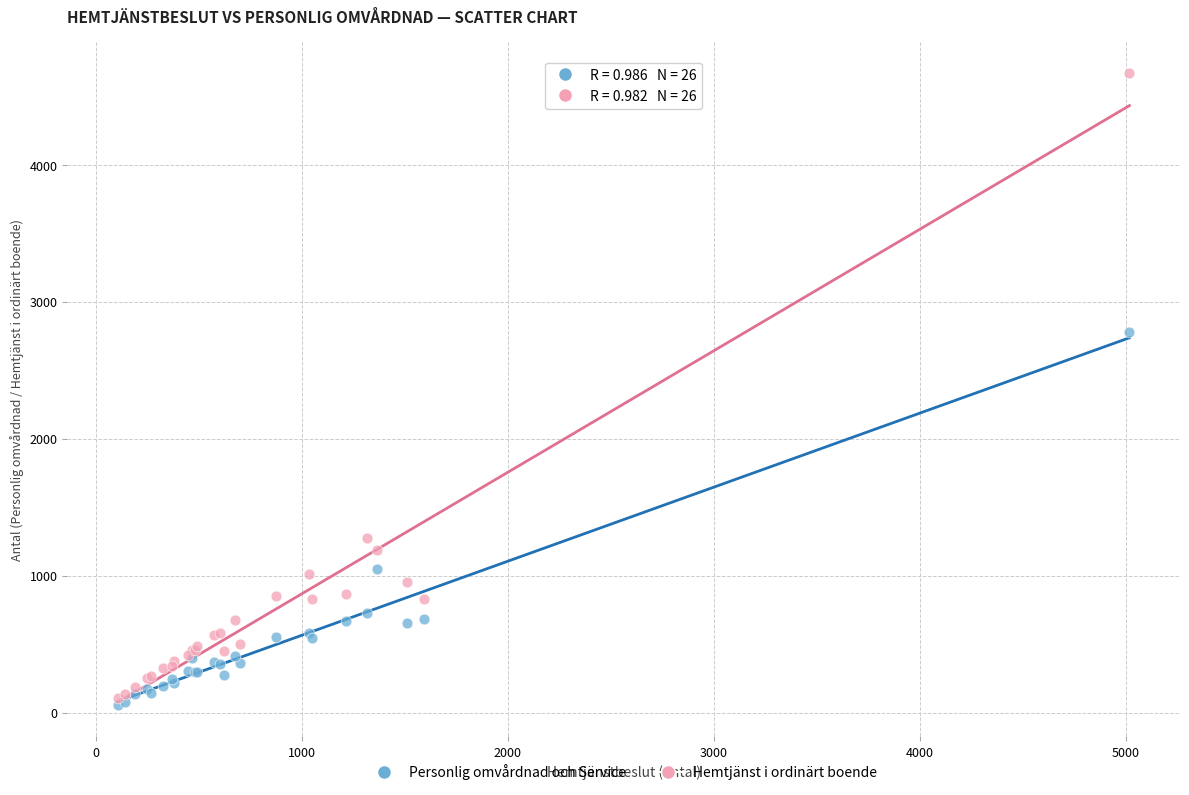

In the Personlig omvårdnad och Service series, what Y value is closest to 1419?

1046